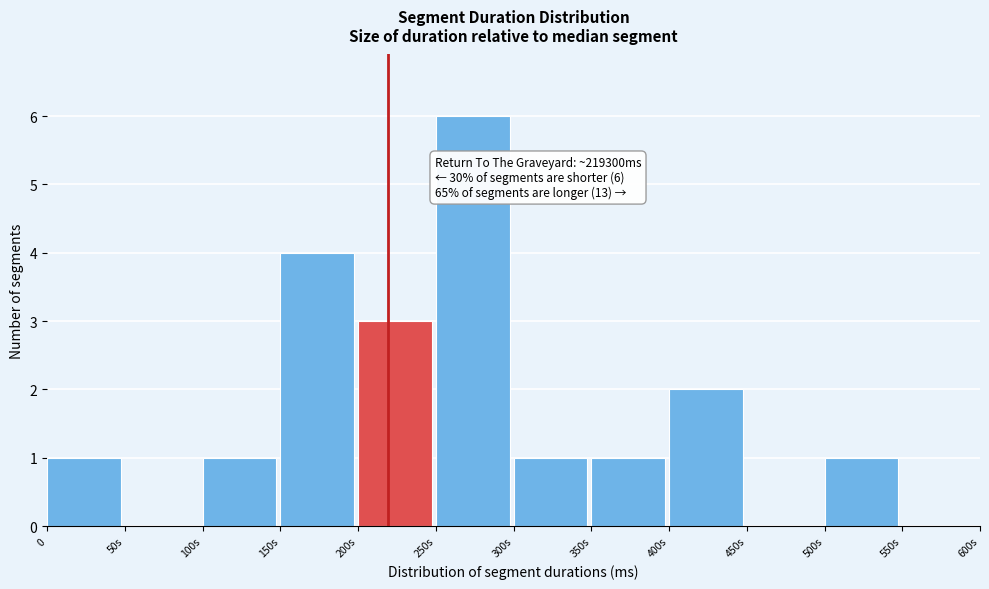

Reading right to left, what are all the values shown in this chart?

550s=0	500s=1	450s=0	400s=2	350s=1	300s=1	250s=6	200s=3	150s=4	100s=1	50s=0	0=1